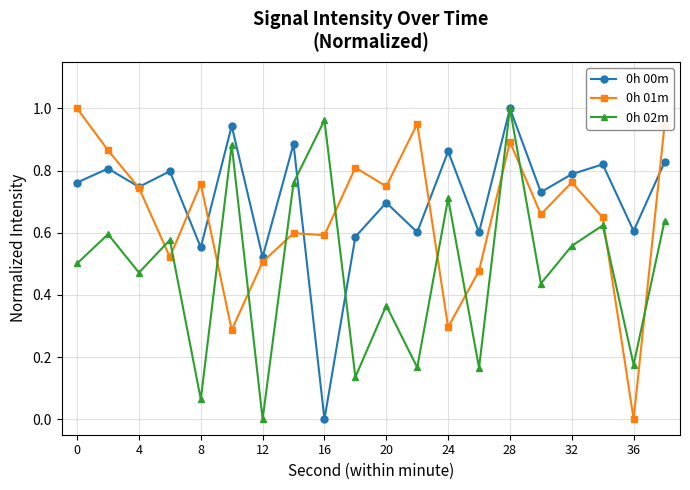

True or false: 0h 02m and 0h 01m cross at least once.

True